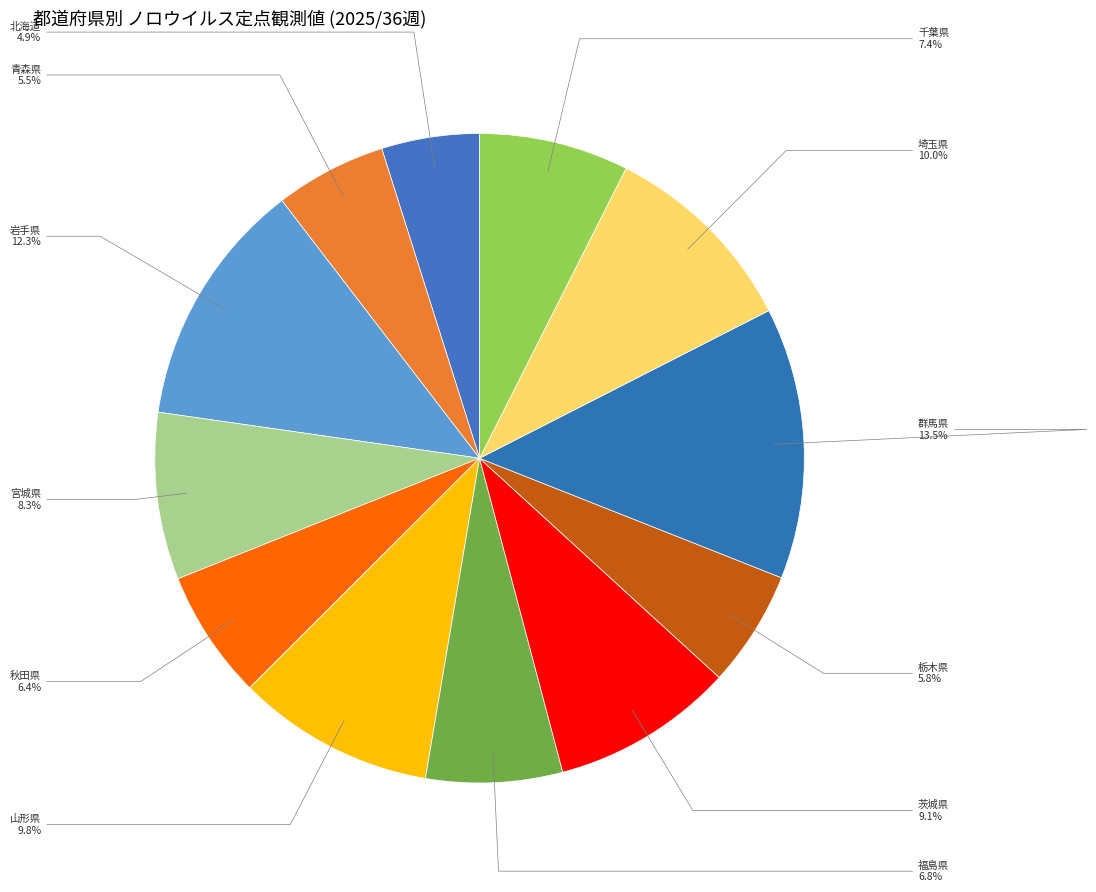

What portion of the pie excludes 福島県?

93.2%